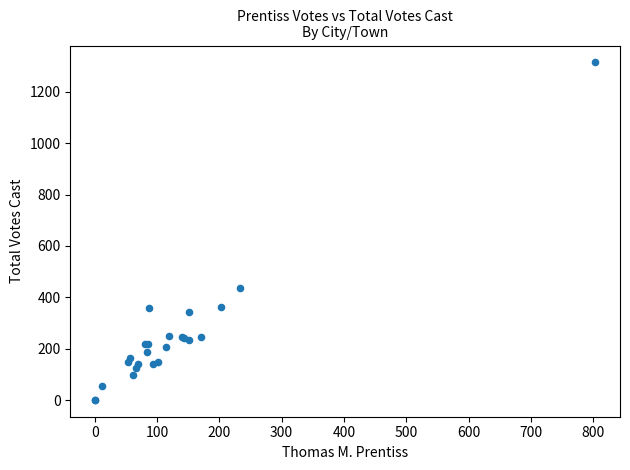

What Y value in the scatter plot is closest to 657?

438